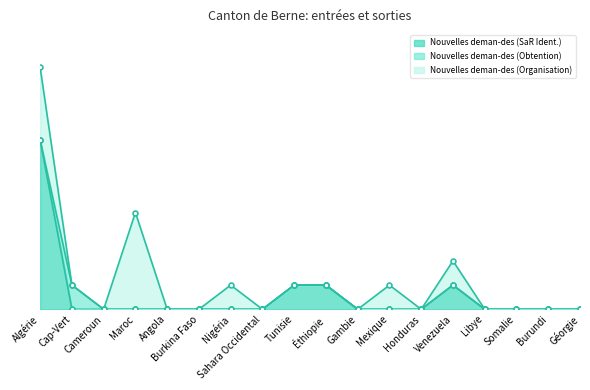

Which series has the largest range (max minus min)?

Nouvelles deman-des (SaR Ident.)